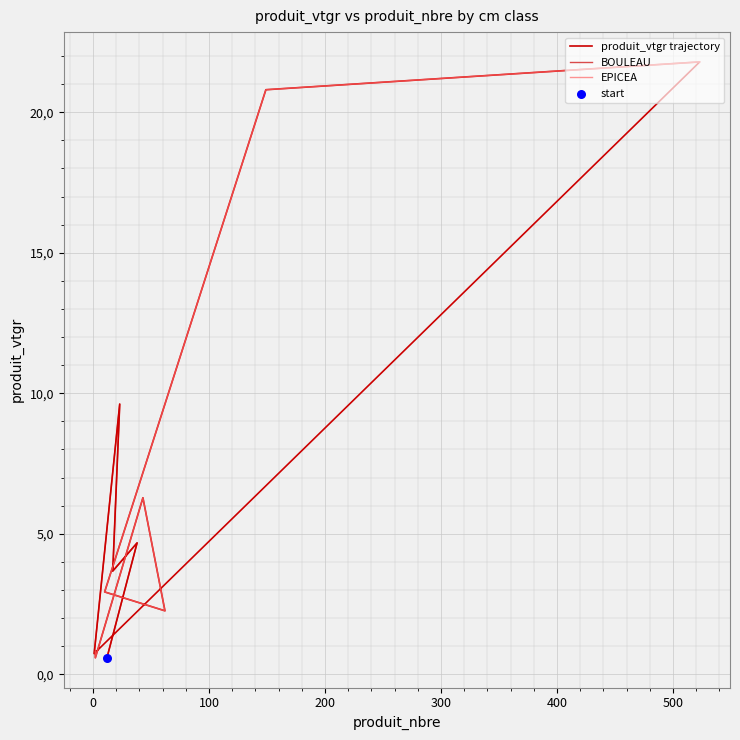

Which has a higher value, 1 or 2?

2